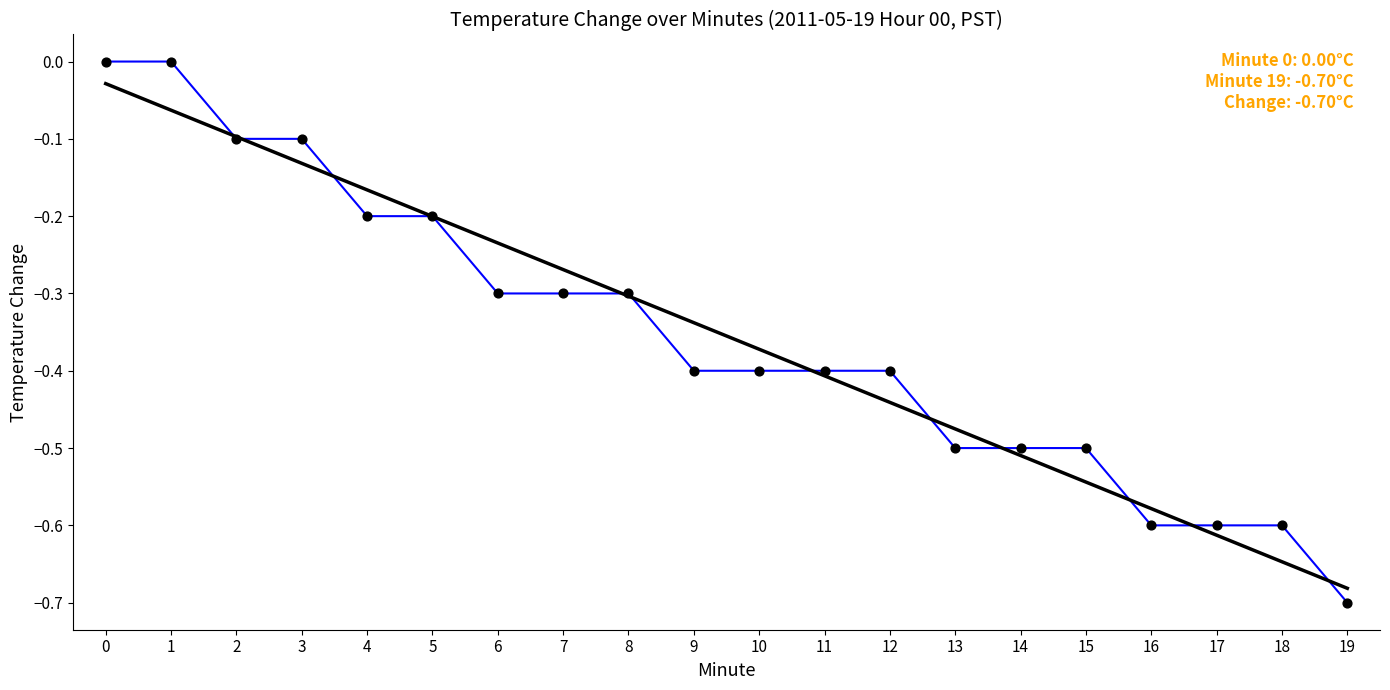

What is the total value across all series at 15?

-1.0